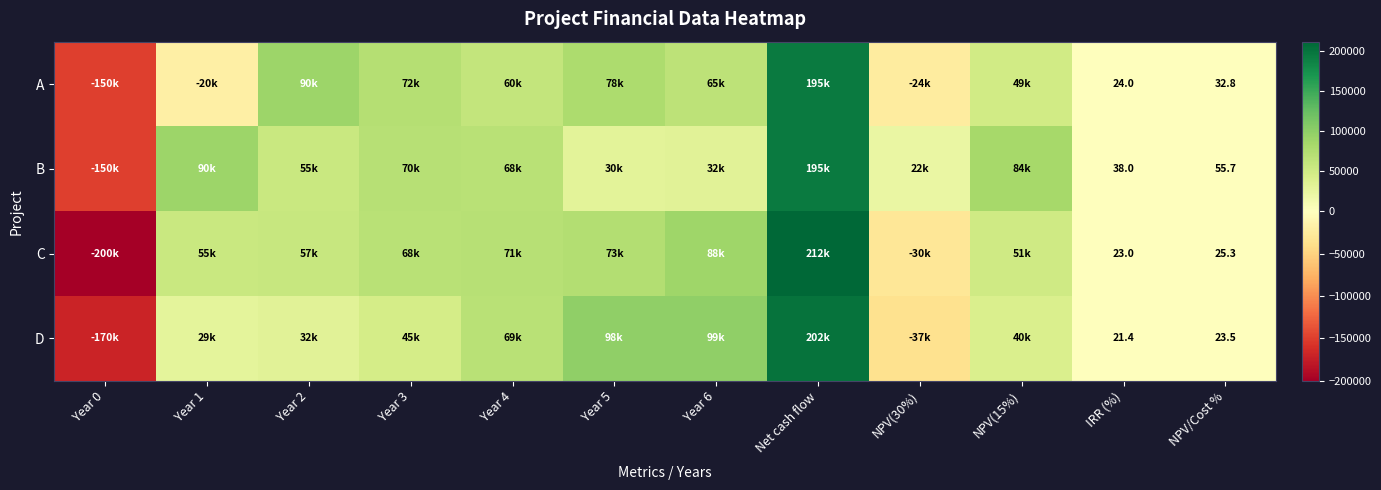

Between NPV(30%) and NPV/Cost %, which series saw the biggest shift?

D